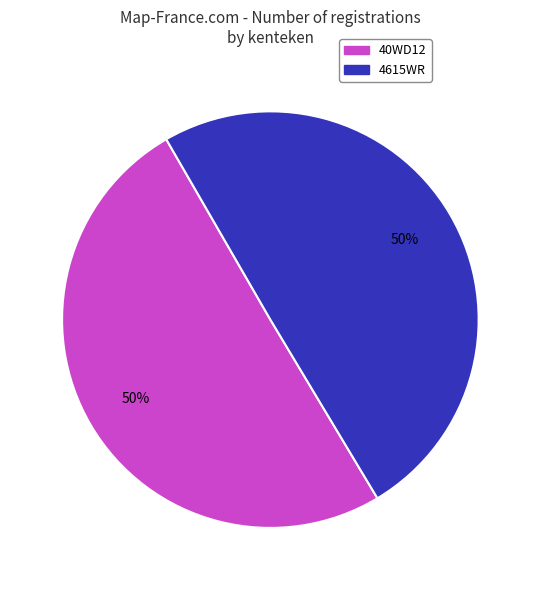

Approximately how many times larger is the value at 4615WR compared to 40WD12?

1.0